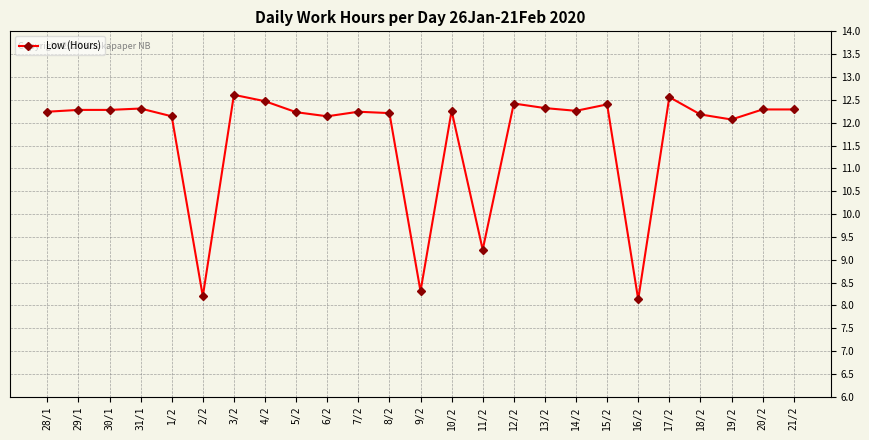

The value at 19/2 is 12.1. True or false?

True